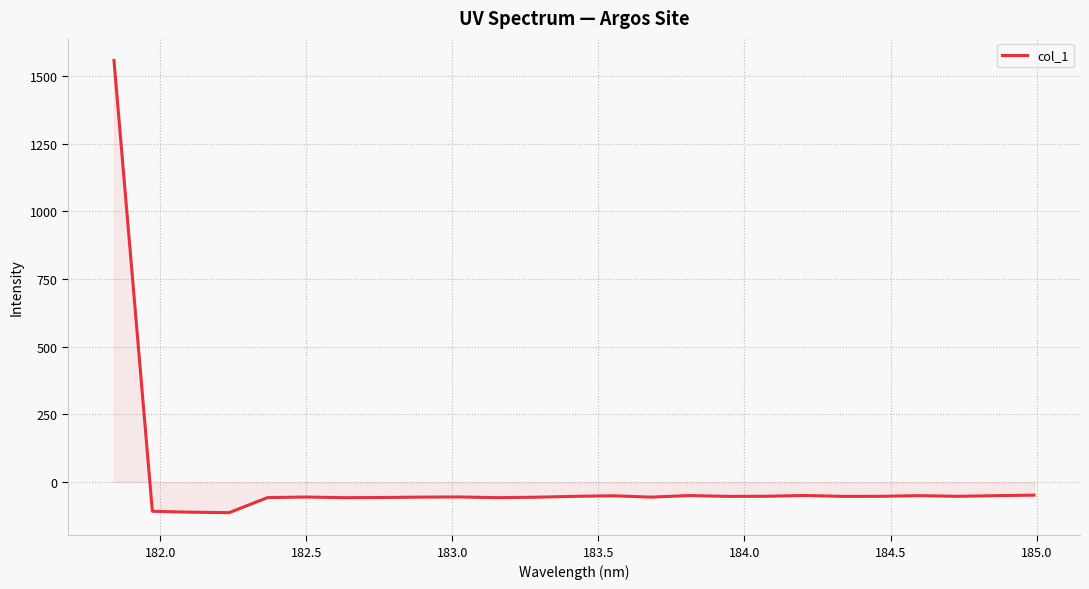

What is the maximum value shown in the chart?

1557.5